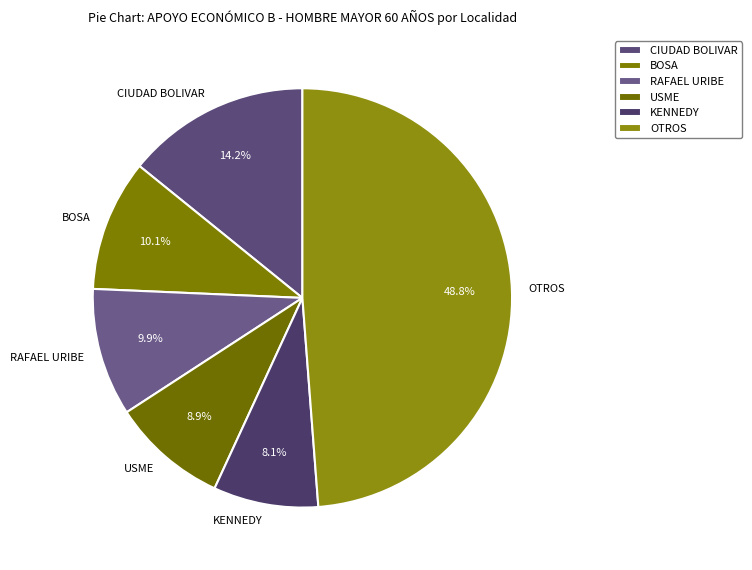

Is CIUDAD BOLIVAR the majority of the pie?

No